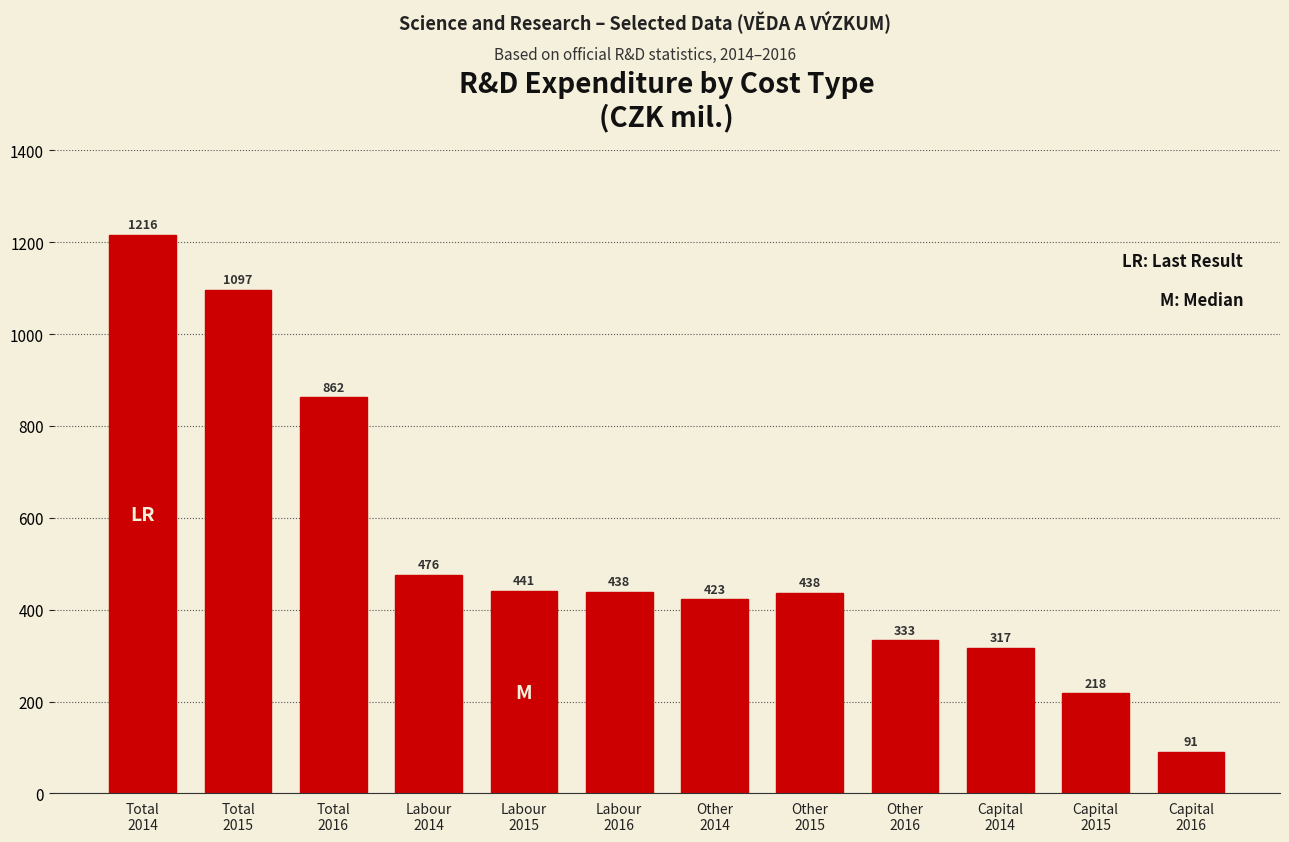

What is the value of the 4th bar from the left?

476.4